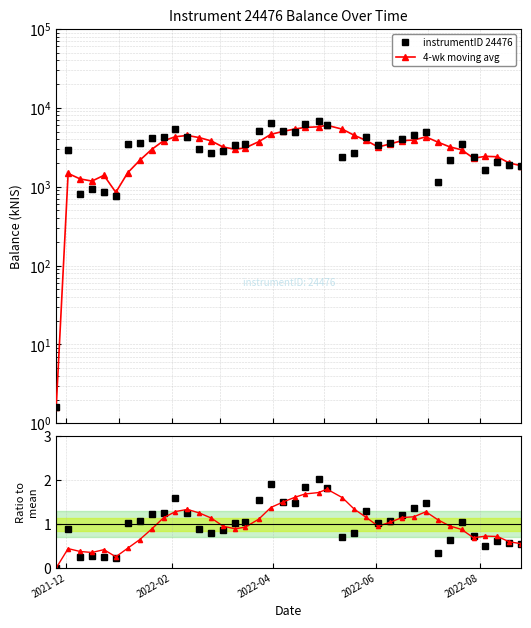

In instrumentID 24476, how many points are higher than both neighbors (excluding endpoints)?

9